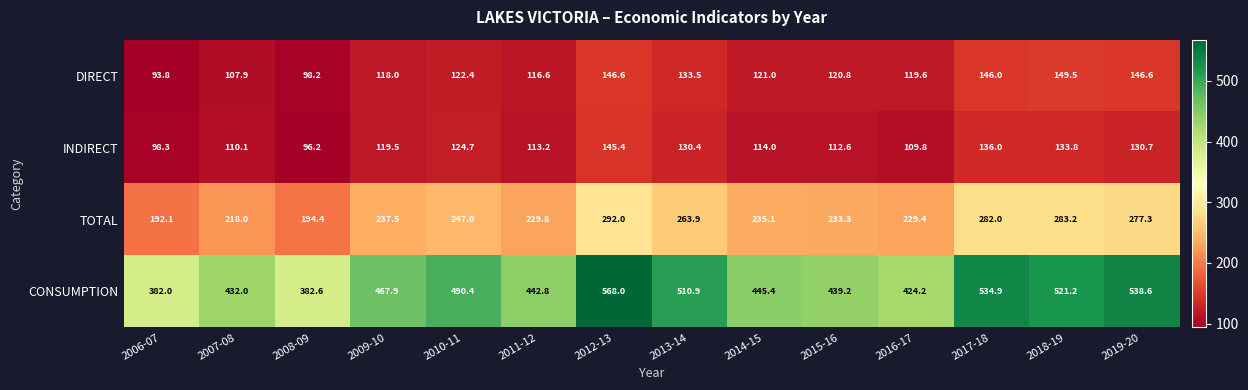

What is the difference between the maximum and second lowest values in the TOTAL series?

97.6